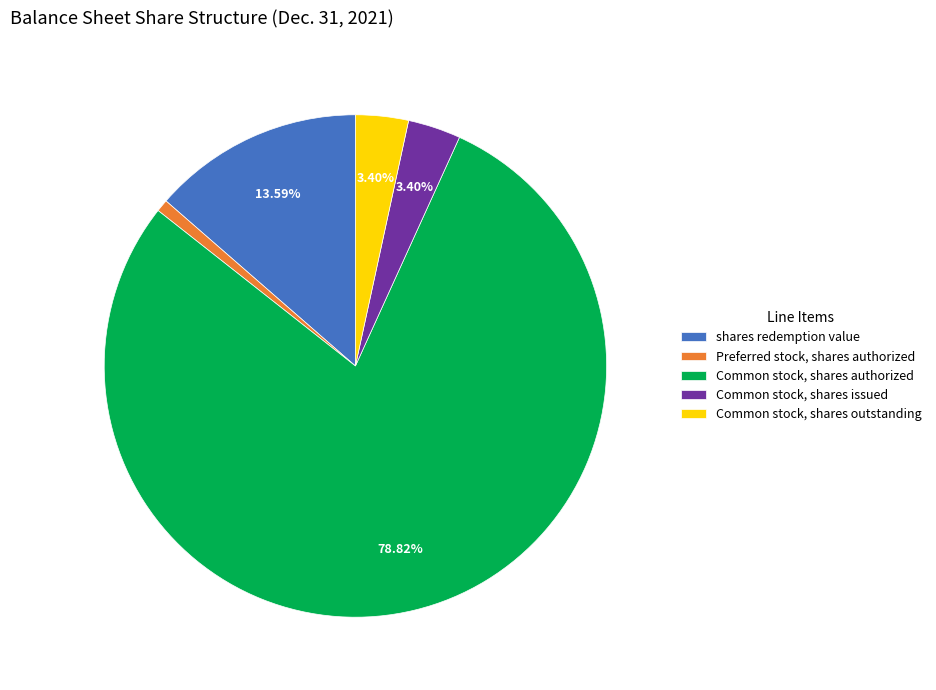

To the nearest percent, what is the difference between the shares redemption value and Common stock, shares authorized slice percentages?

65%